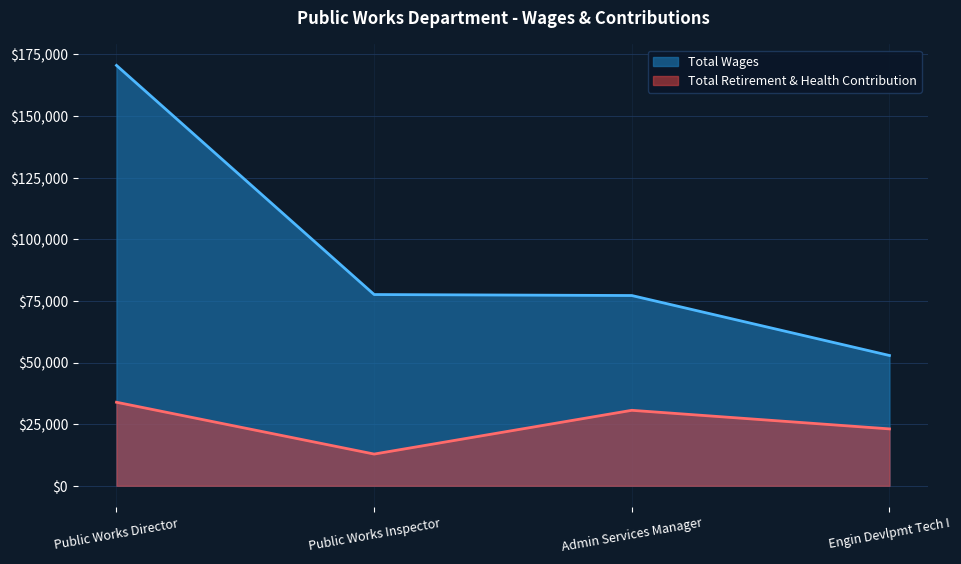

True or false: Total Retirement & Health Contribution has a value of 30618 at Admin Services Manager.

True